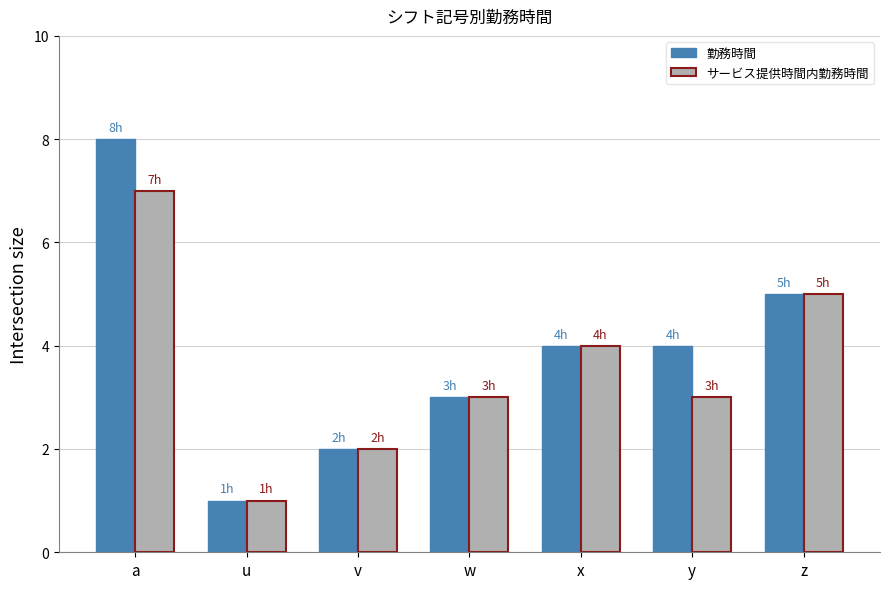

Rank the series by their maximum value, from highest to lowest.

勤務時間, サービス提供時間内勤務時間